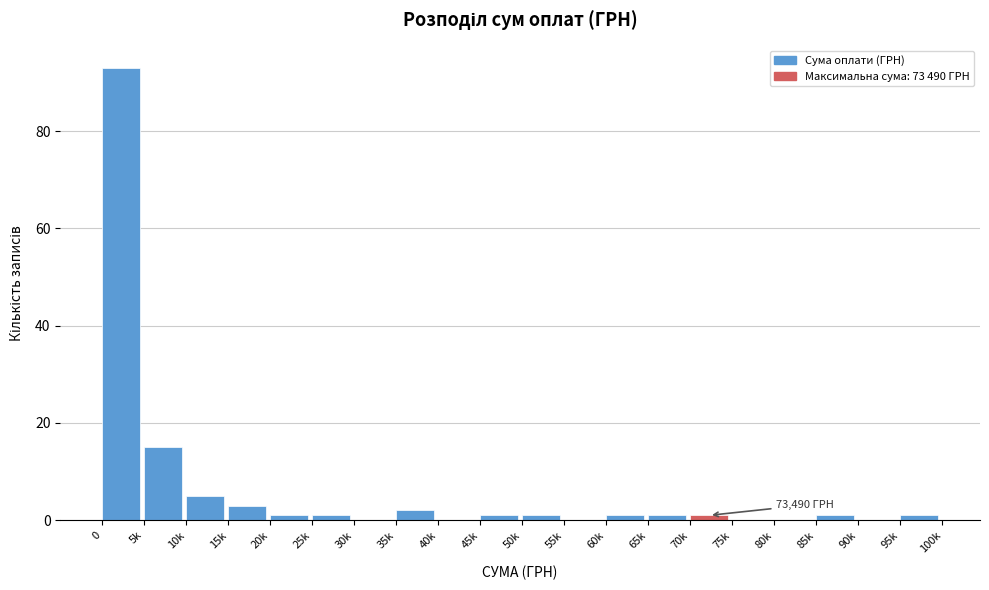

Reading left to right, list all the values displayed in this chart.

0=93	5k=15	10k=5	15k=3	20k=1	25k=1	30k=0	35k=2	40k=0	45k=1	50k=1	55k=0	60k=1	65k=1	70k=1	75k=0	80k=0	85k=1	90k=0	95k=1